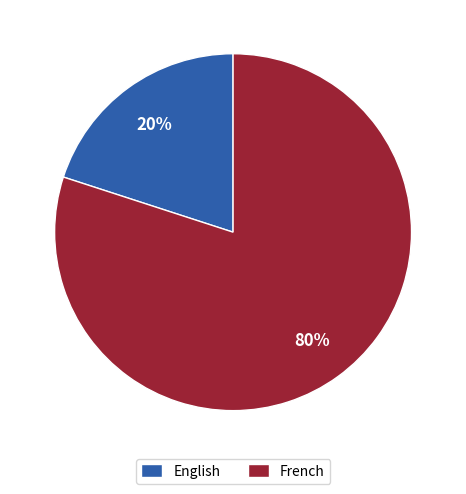

True or false: French accounts for 71% of the total.

False